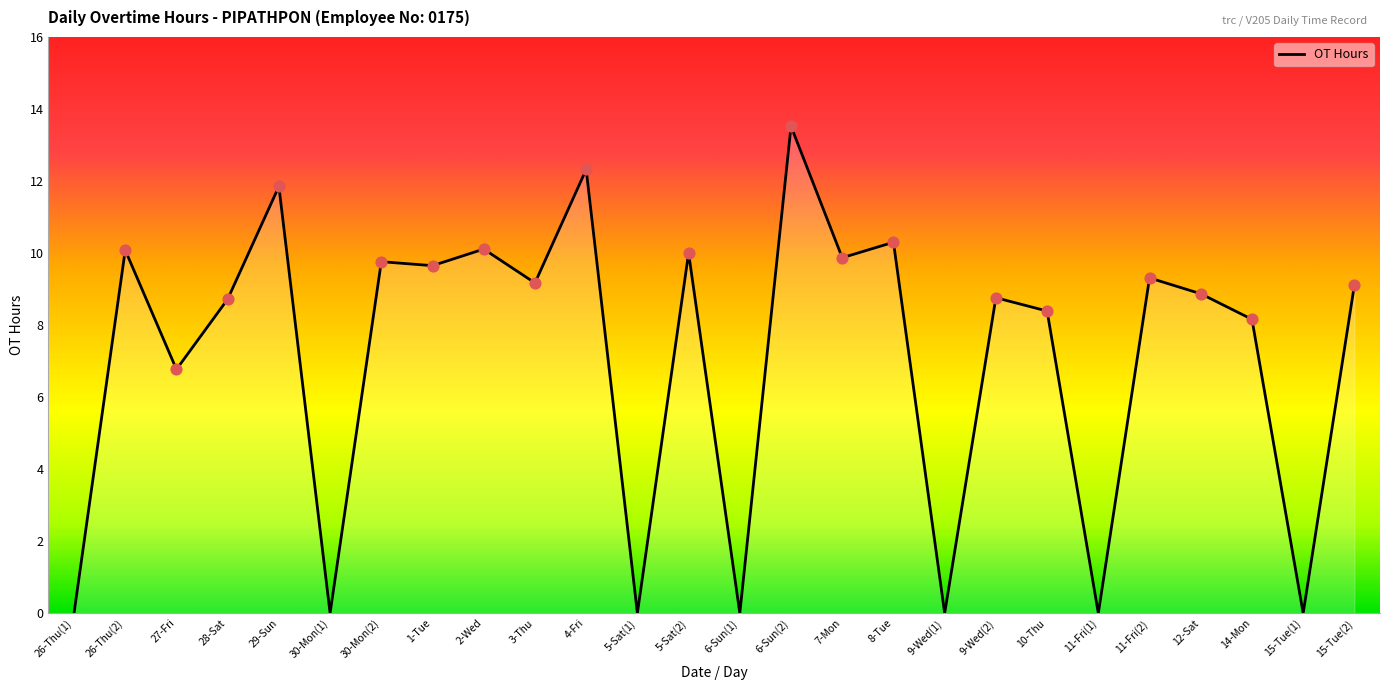

Approximately how many times larger is the value at 4-Fri compared to 6-Sun(2)?

0.9